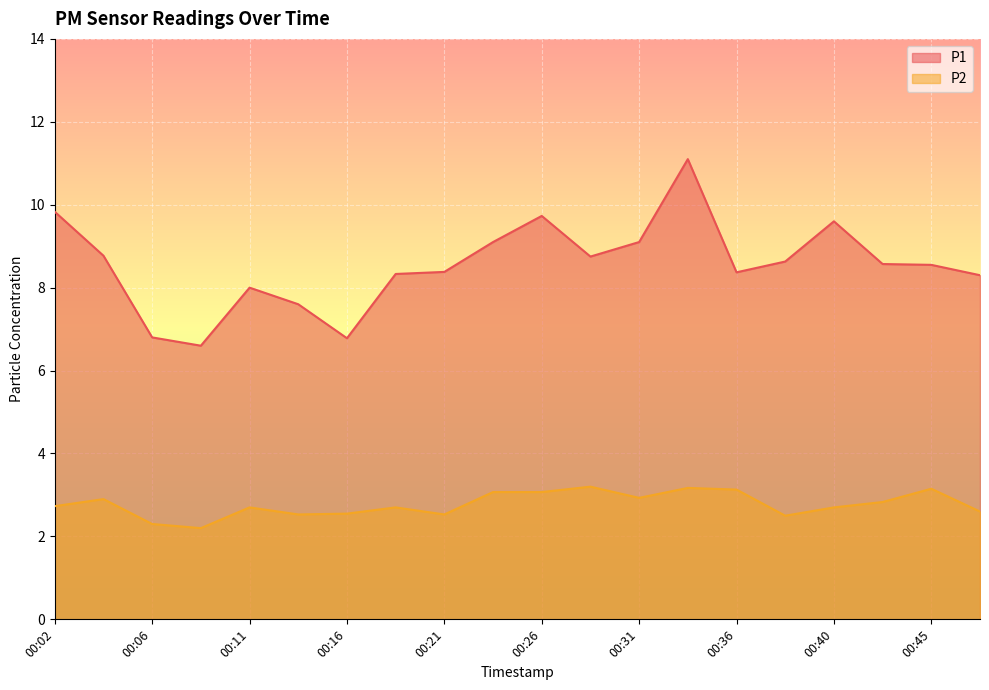

Reading left to right, extract all data points from this chart.

P1: 00:02=9.8	00:04=8.8	00:06=6.8	00:09=6.6	00:11=8.0	00:14=7.6	00:16=6.8	00:19=8.3	00:21=8.4	00:23=9.1	00:26=9.7	00:28=8.8	00:31=9.1	00:33=11.1	00:36=8.4	00:38=8.6	00:40=9.6	00:43=8.6	00:45=8.6	00:48=8.3
P2: 00:02=2.7	00:04=2.9	00:06=2.3	00:09=2.2	00:11=2.7	00:14=2.5	00:16=2.5	00:19=2.7	00:21=2.5	00:23=3.1	00:26=3.1	00:28=3.2	00:31=2.9	00:33=3.2	00:36=3.1	00:38=2.5	00:40=2.7	00:43=2.8	00:45=3.1	00:48=2.6